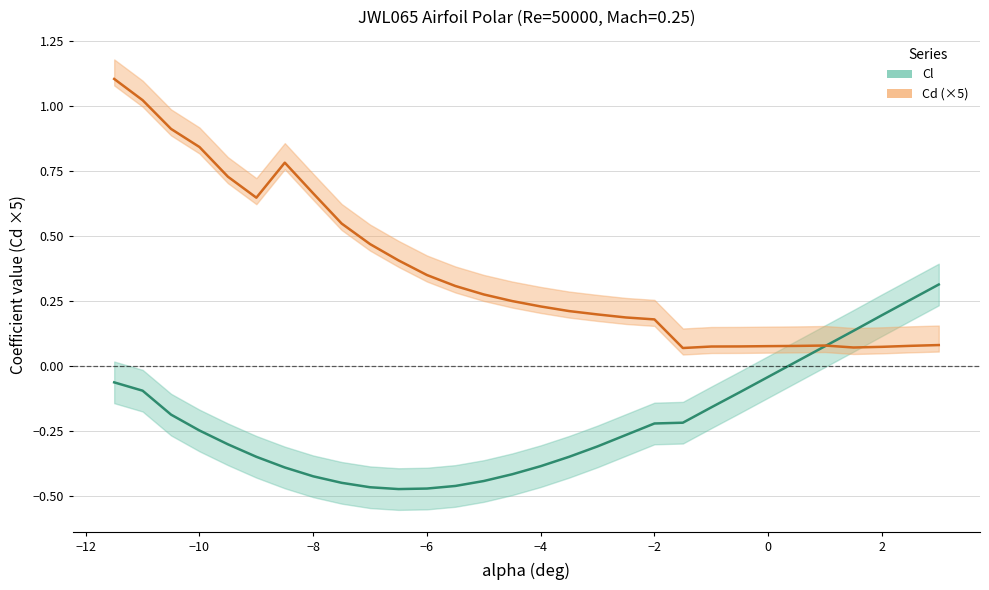

How many times do Cl and Cd cross each other?

1